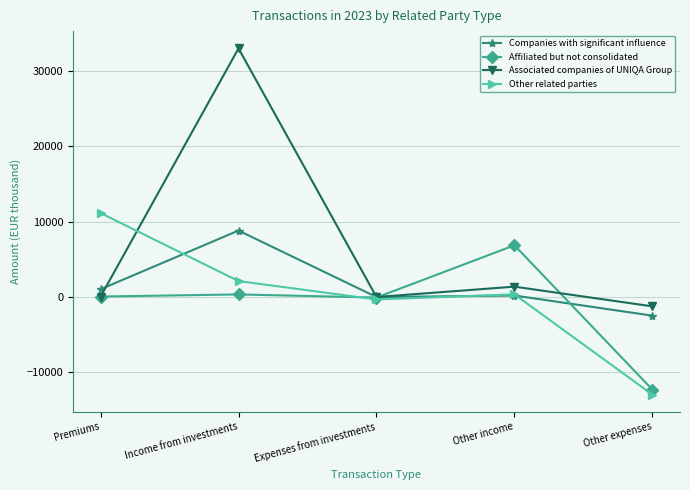

What value does the Associated companies of UNIQA Group series have at Income from investments, to the nearest 10?

33010